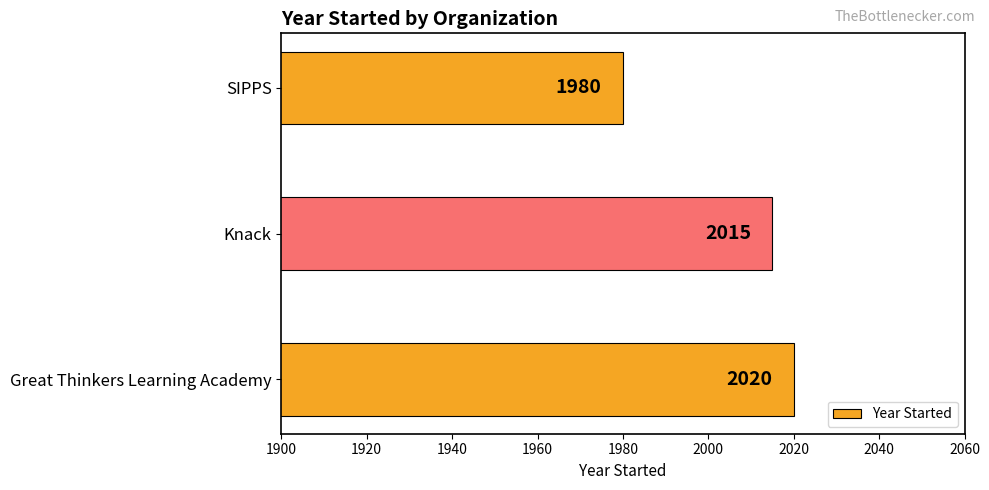

What is the approximate value at SIPPS, to the nearest 5?

1980